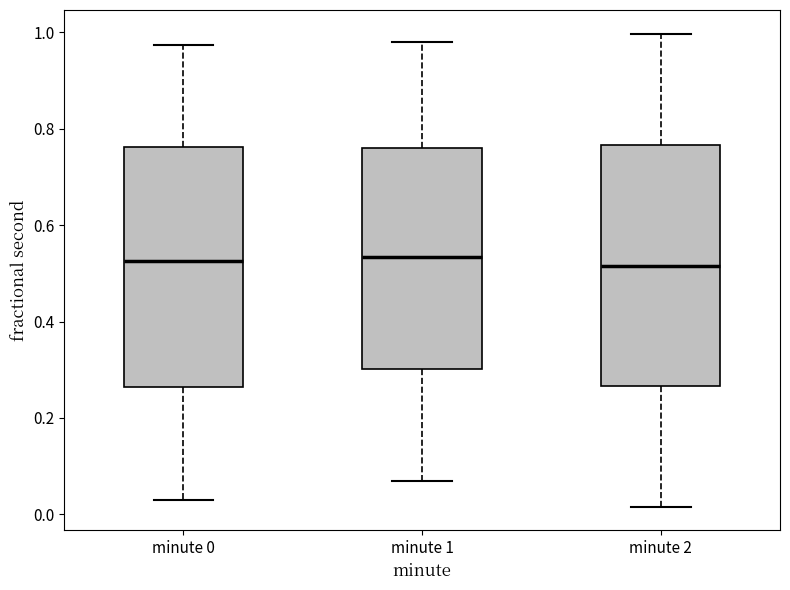

Reading left to right, read every box against the y-axis: the position of its median line, the range the box covers, and the ends of its whiskers. The values are not printed on the chart, so give them approximately, as read against the axis.

minute 0: median 0.52, box 0.26 to 0.76, whiskers 0.02 to 0.98
minute 1: median 0.54, box 0.30 to 0.76, whiskers 0.06 to 0.98
minute 2: median 0.52, box 0.26 to 0.76, whiskers 0.02 to 1.00